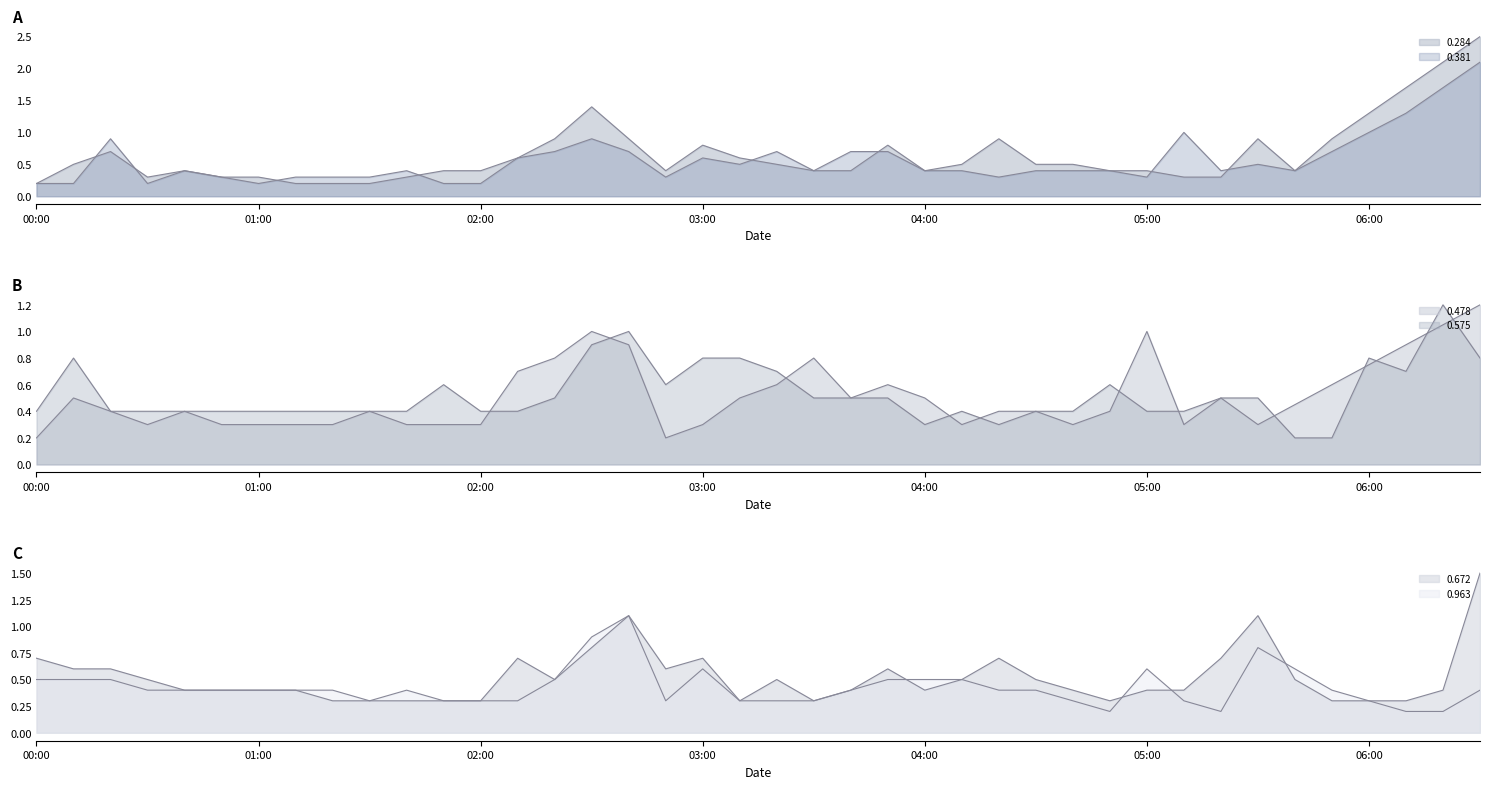

What is the difference between the maximum and minimum values in the 0.284_line series?

2.3